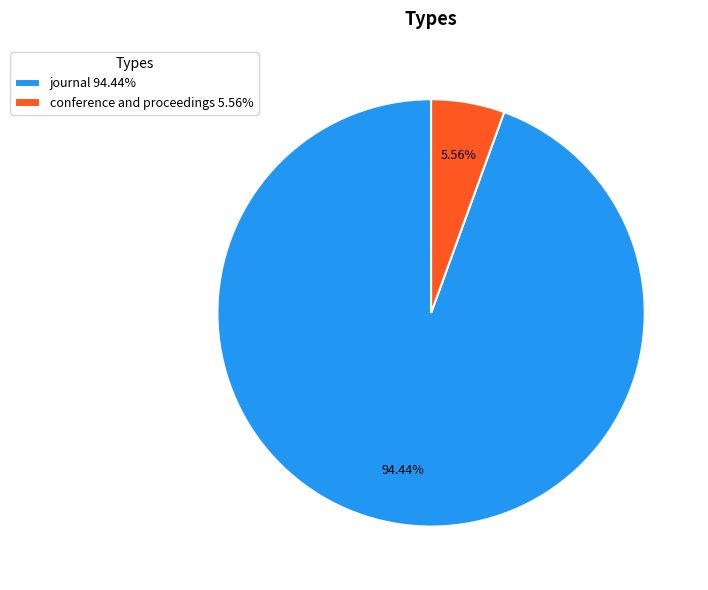

What is the smallest slice in the pie chart?

conference and proceedings